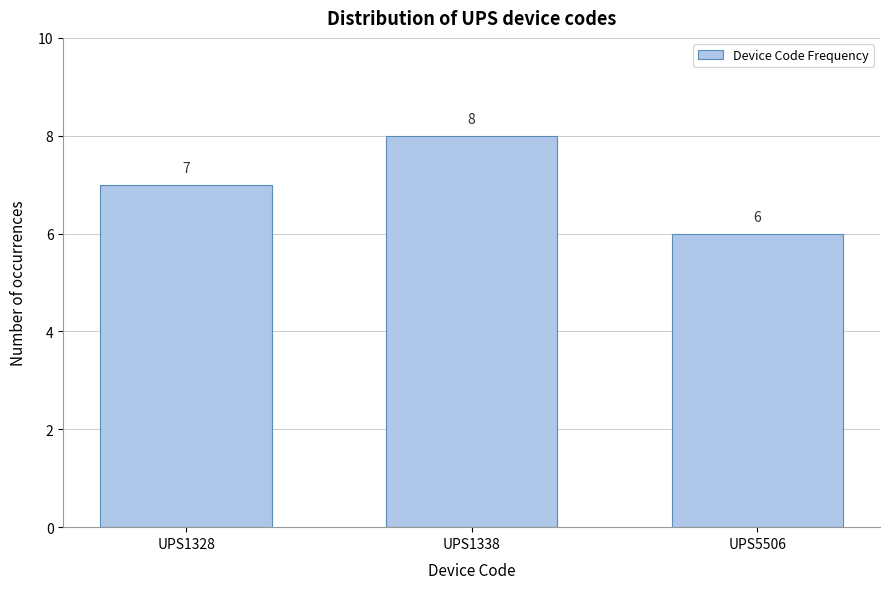

Reading left to right, list all the values displayed in this chart.

7	8	6